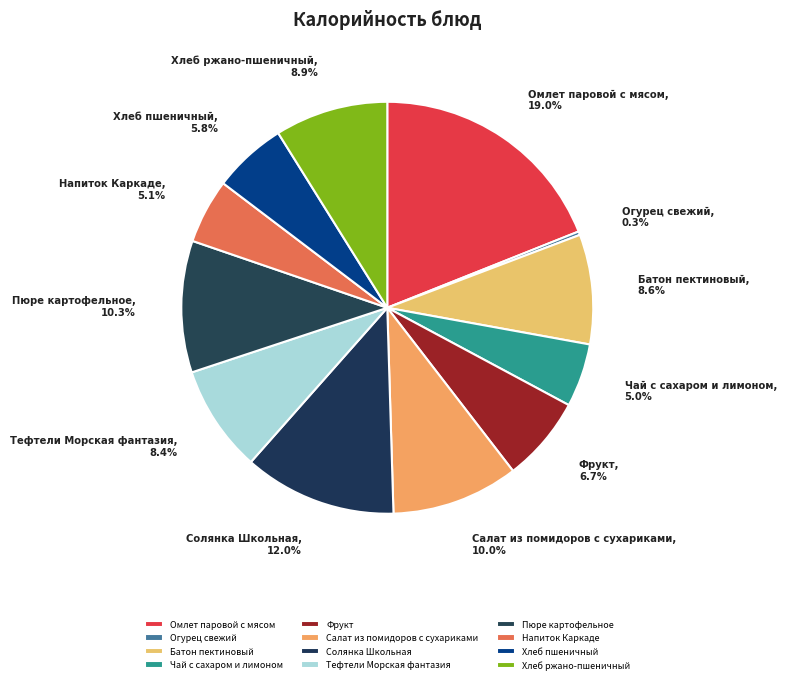

Is there a majority slice in this chart?

No